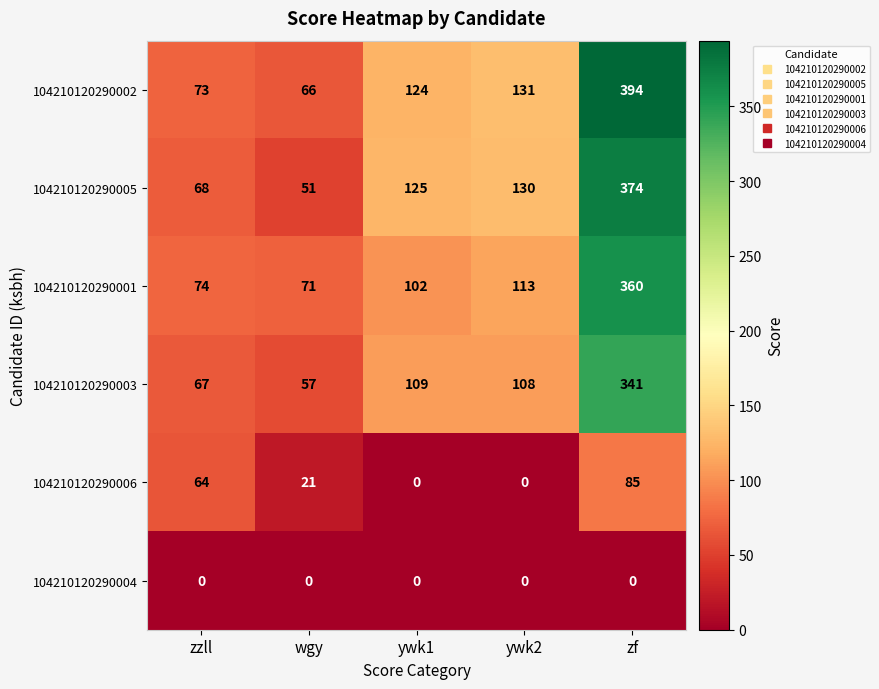

What value does the 104210120290002 series have at wgy?

66